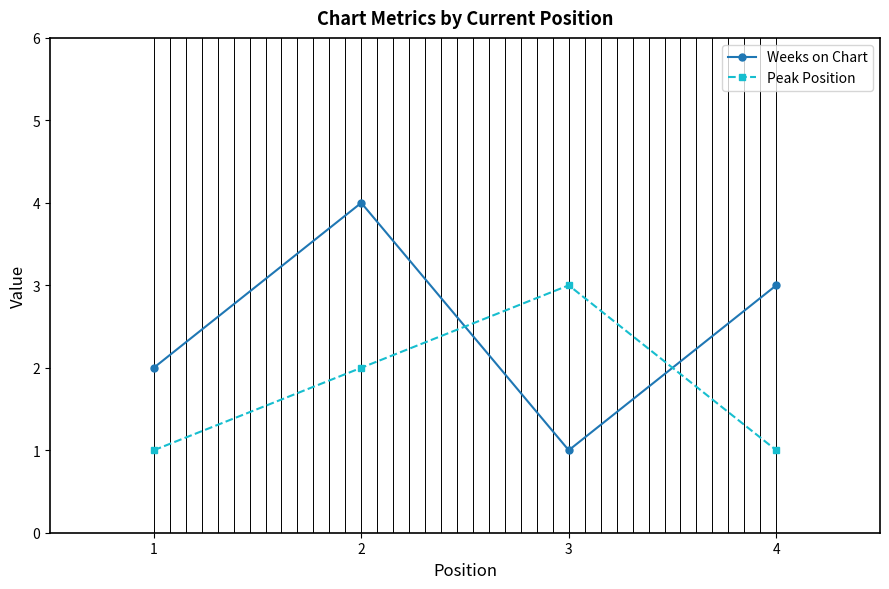

At 1, list the series in order from largest to smallest.

Weeks on Chart, Peak Position